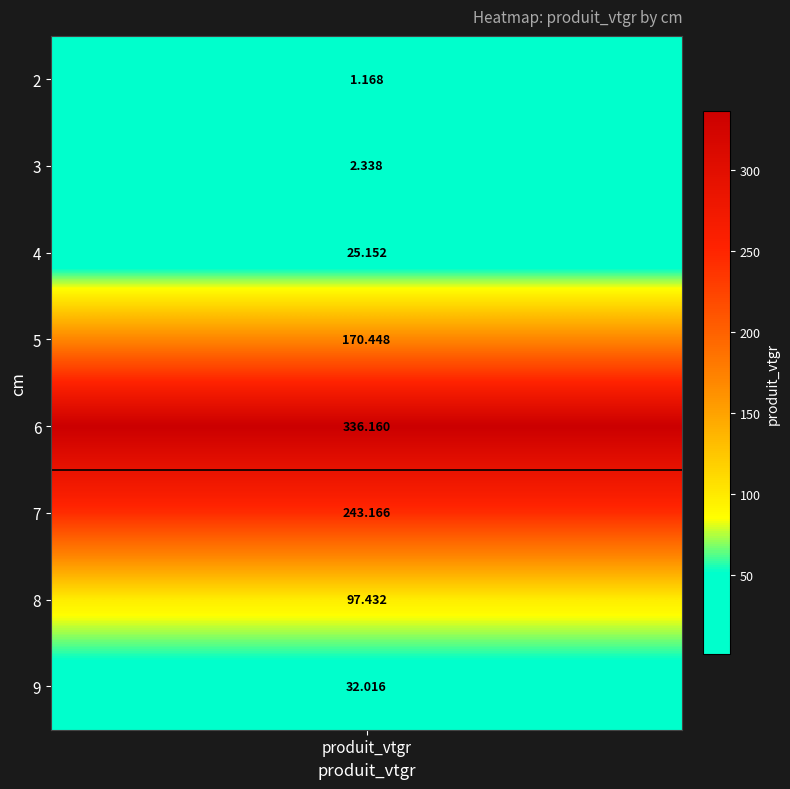

Which series has the largest total across all categories?

6